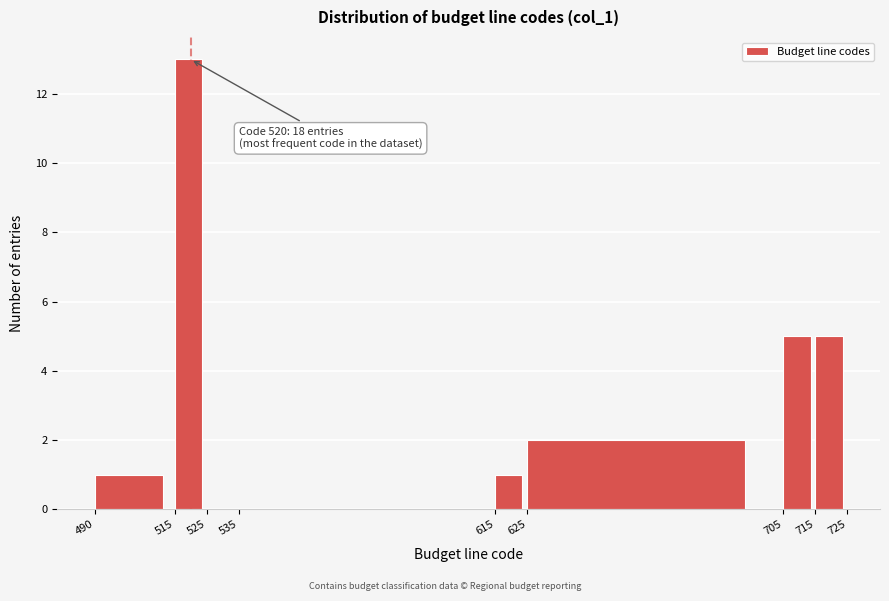

Which range on the x-axis has the tallest bar?

515 to 525